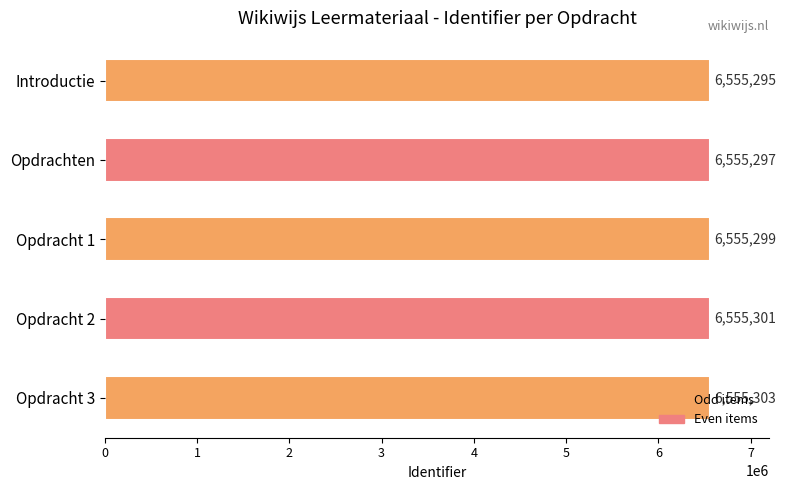

Between Opdrachten and Introductie, which is larger?

Opdrachten